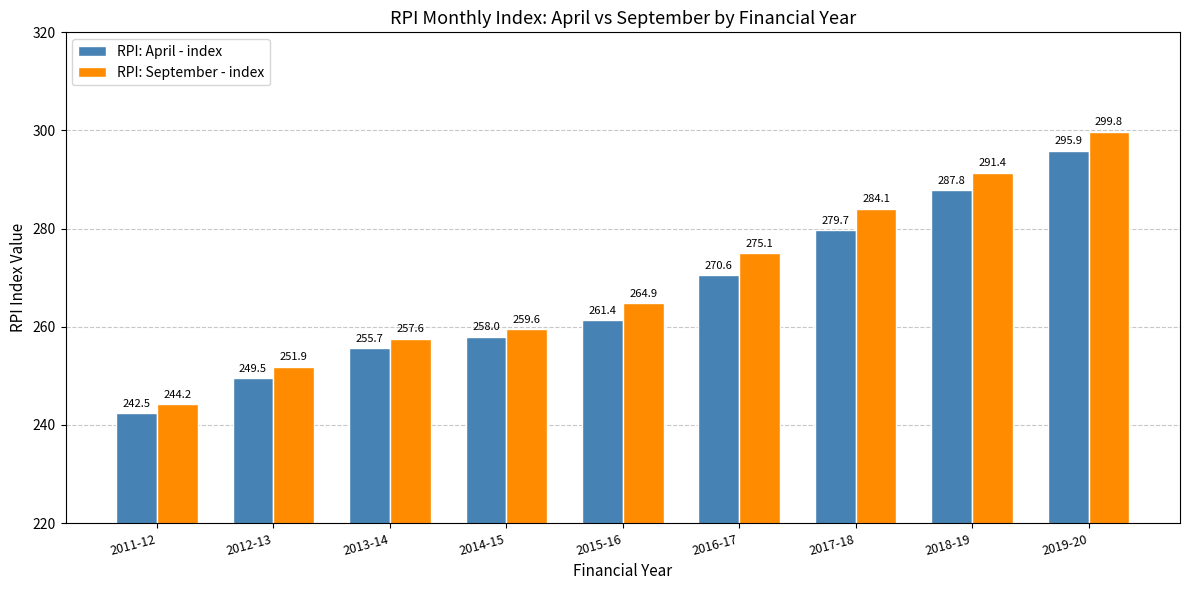

How many values in the RPI: April - index series are below 261?

4